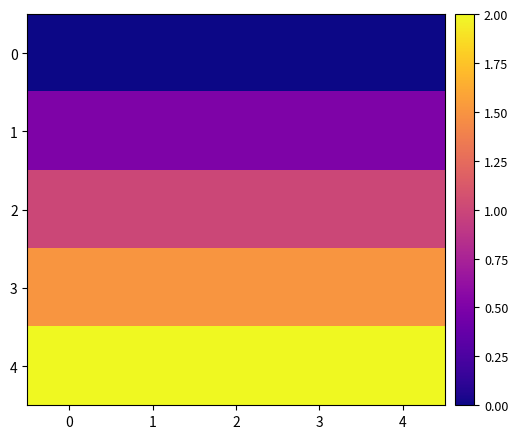

What is the spread (max minus min) of values at 4?

2.0